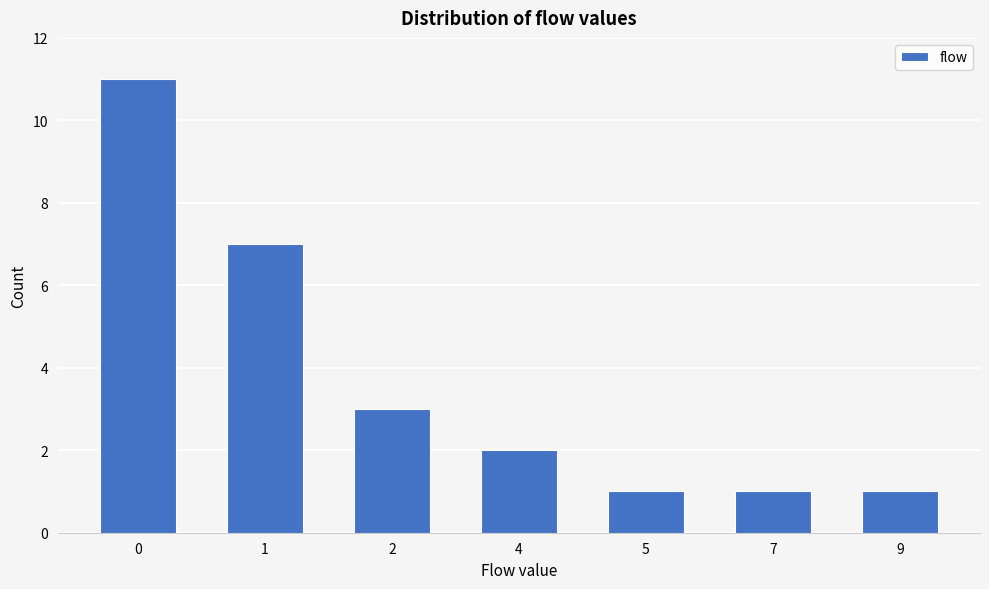

Reading right to left, what are all the values shown in this chart?

1	1	1	2	3	7	11